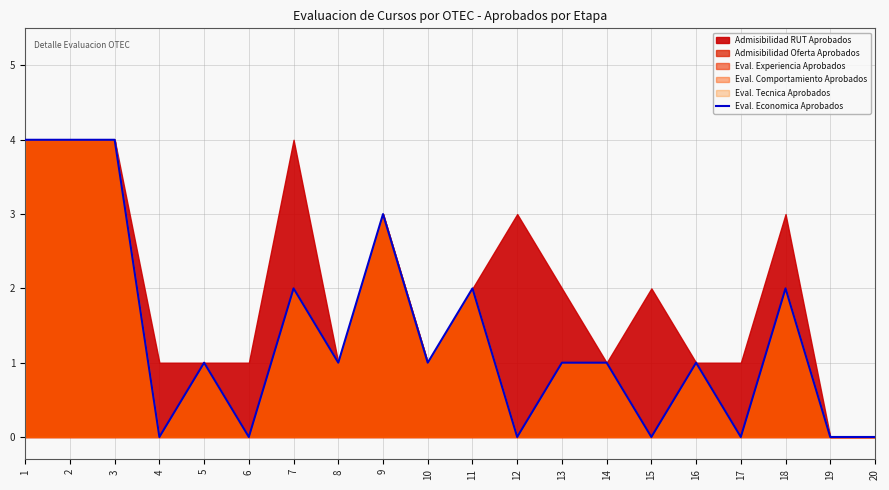

How many positive values are there?

13